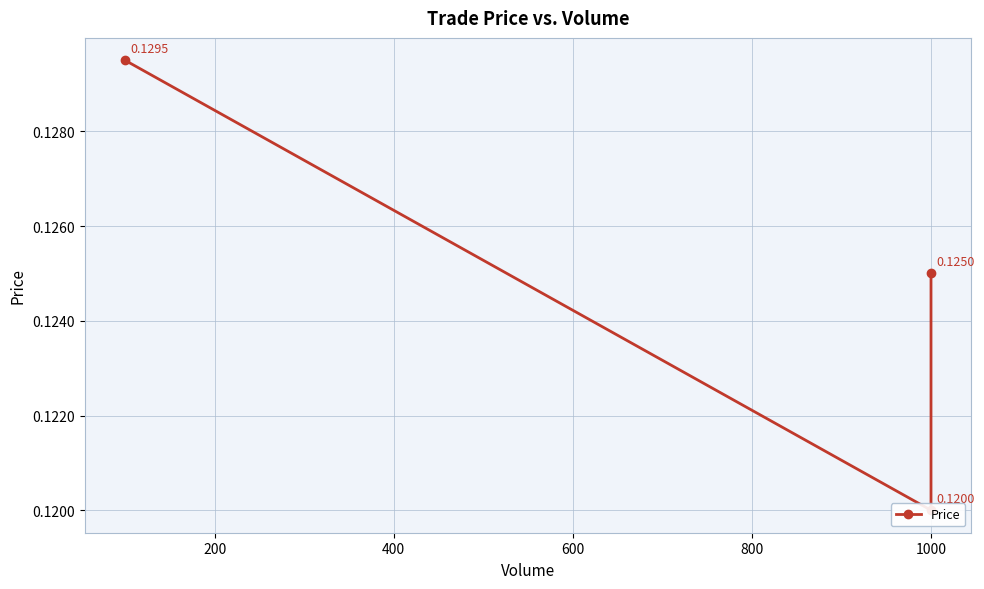

Reading left to right, extract all data points from this chart.

0.1	0.1	0.1